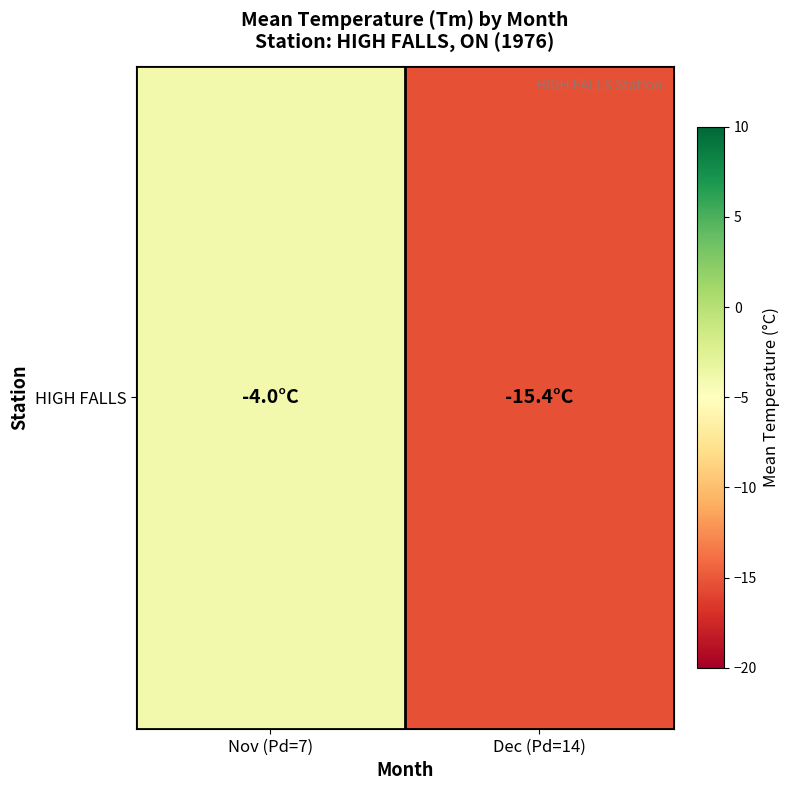

The value at Nov (Pd=7) is -4.0. True or false?

True